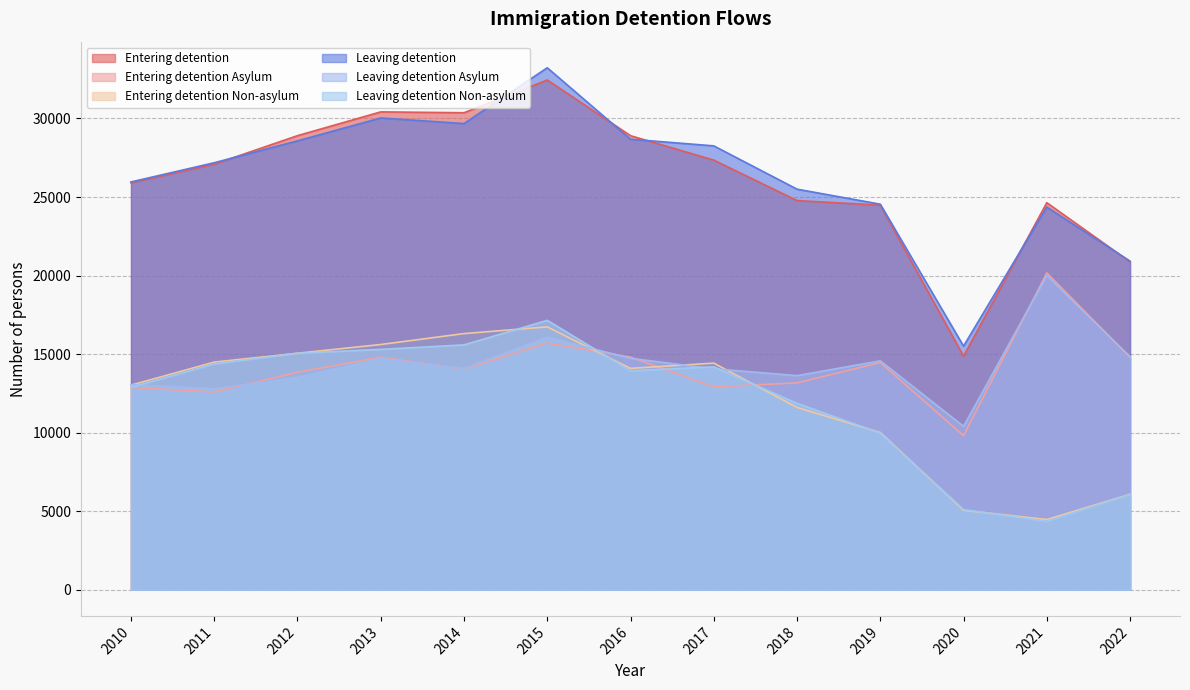

True or false: Entering detention Non-asylum and Entering detention cross at least once.

False